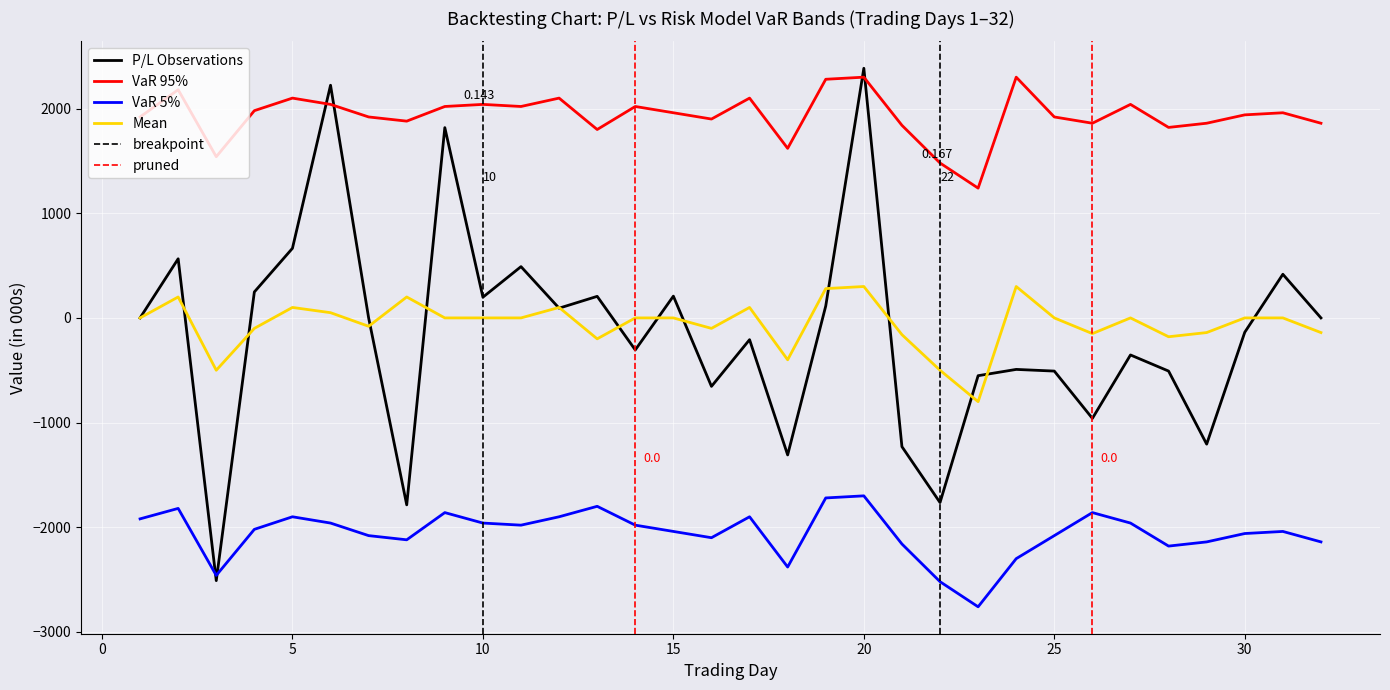

Which series has the largest range (max minus min)?

P/L Observations